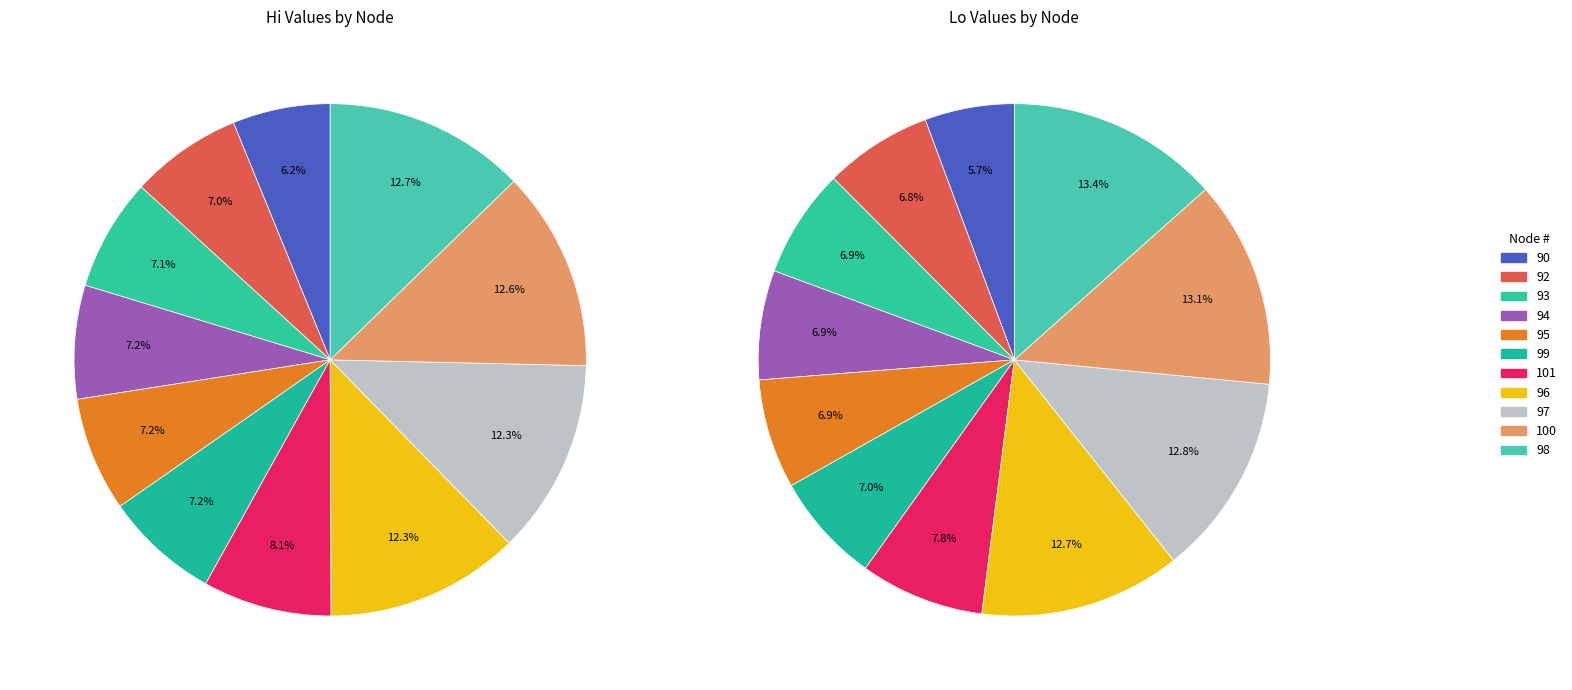

Count the number of slices in the pie.

11